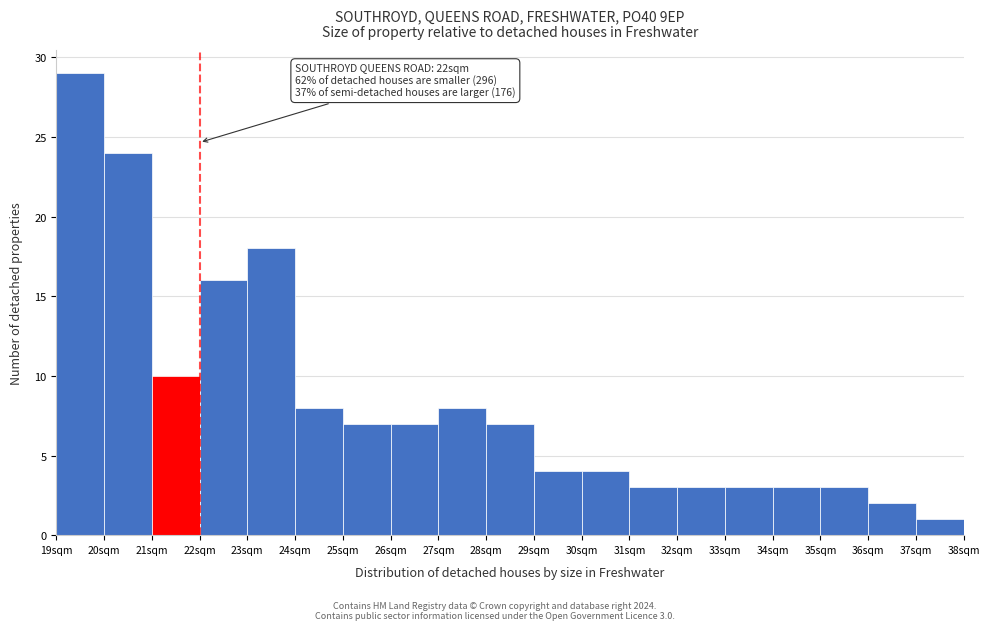

Which range on the x-axis has the tallest bar?

19 to 20